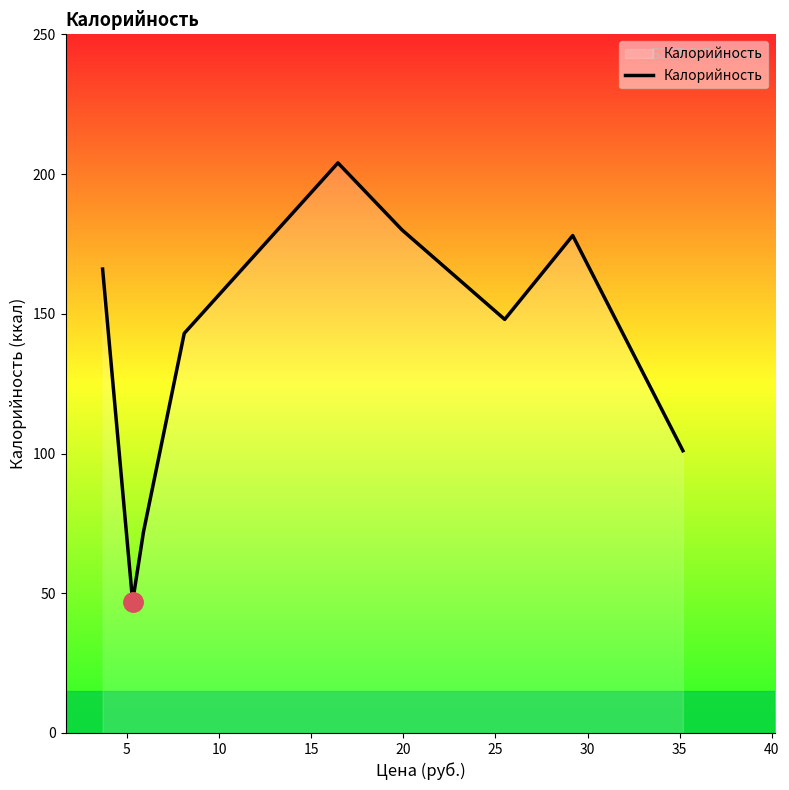

What is the minimum value shown in the chart?

47